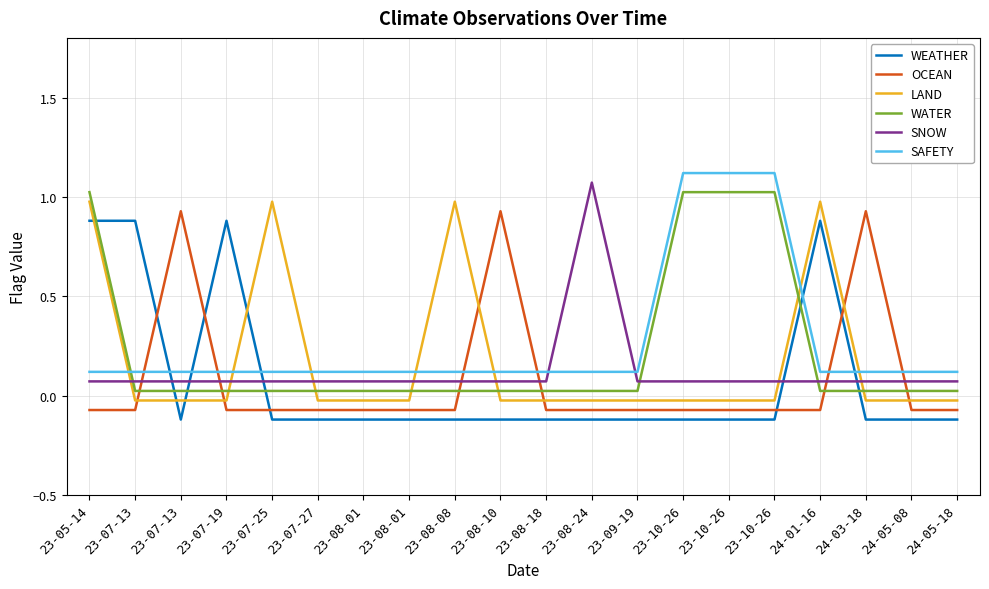

Which series has the largest total across all categories?

SAFETY